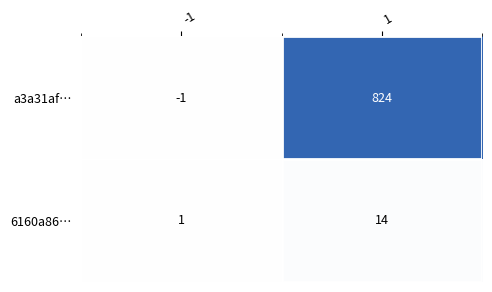

True or false: a3a31af… has a value of -2 at -1.

False